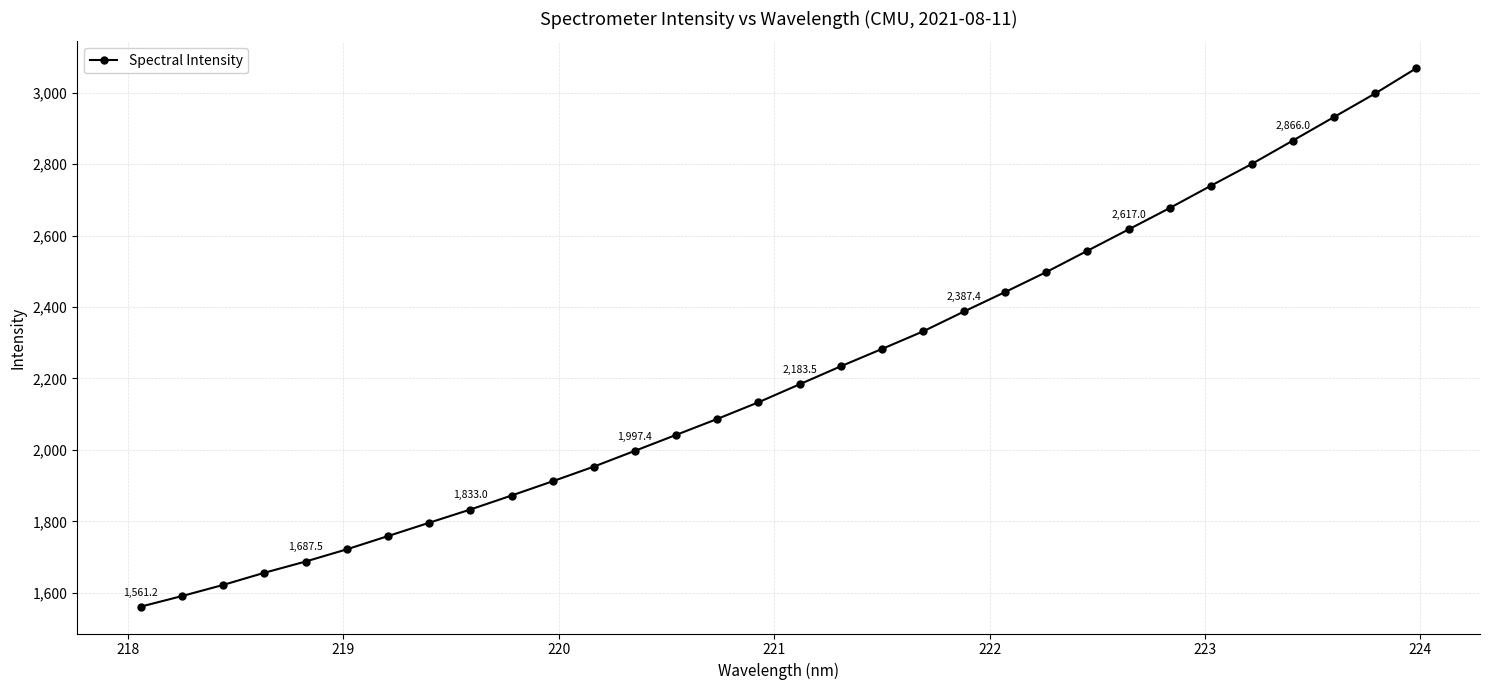

Is this an area chart (filled region under the line)?

No